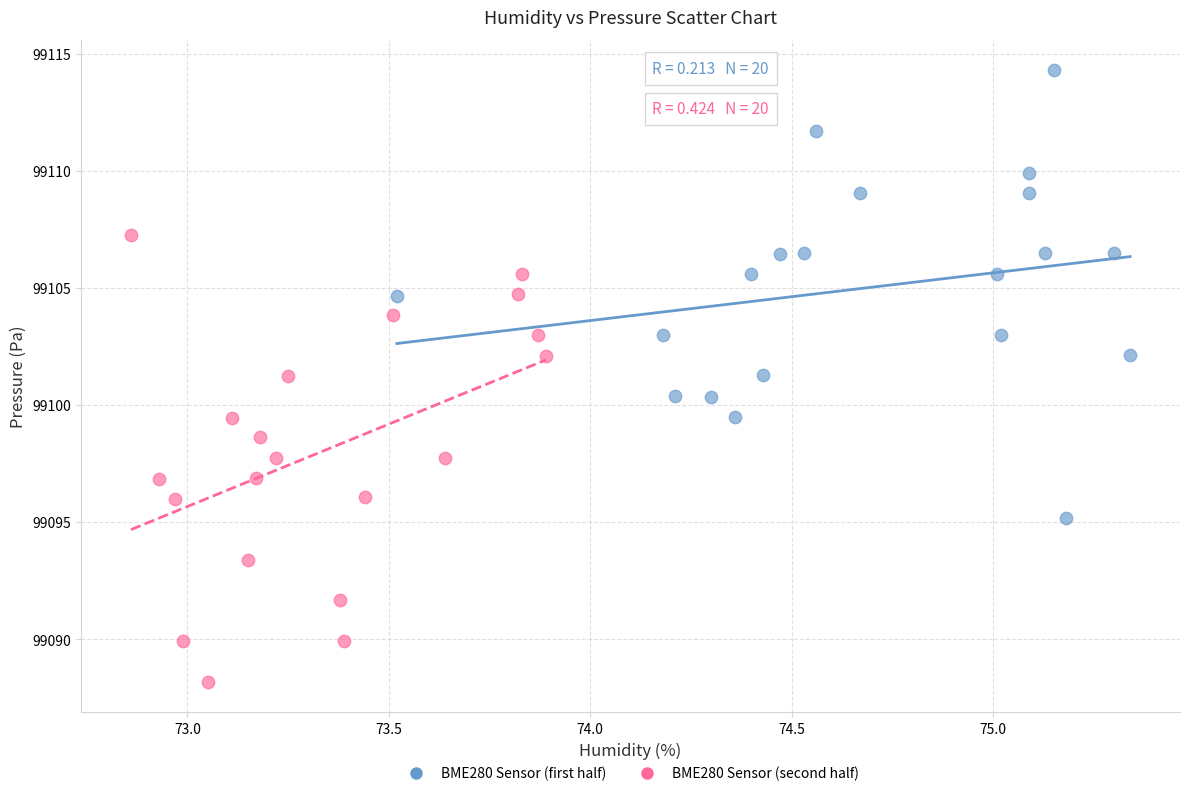

Which series reaches the maximum Y coordinate?

BME280 Sensor (first half)